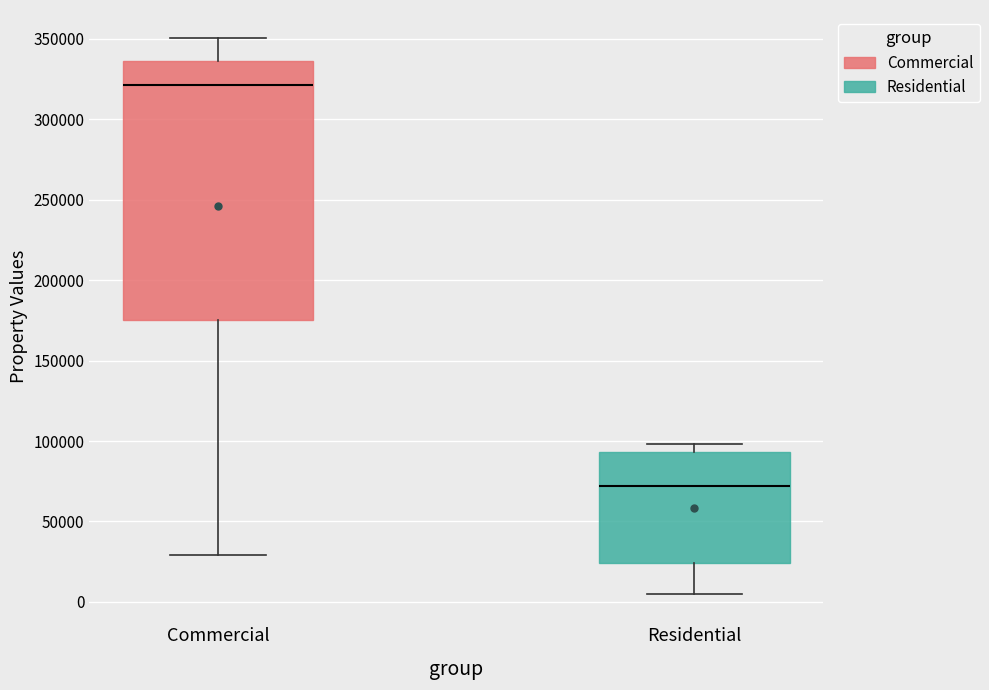

Where does the median line of the box for Commercial sit on the y-axis? The values are not printed on the chart, so give them approximately, as read against the axis.

320000